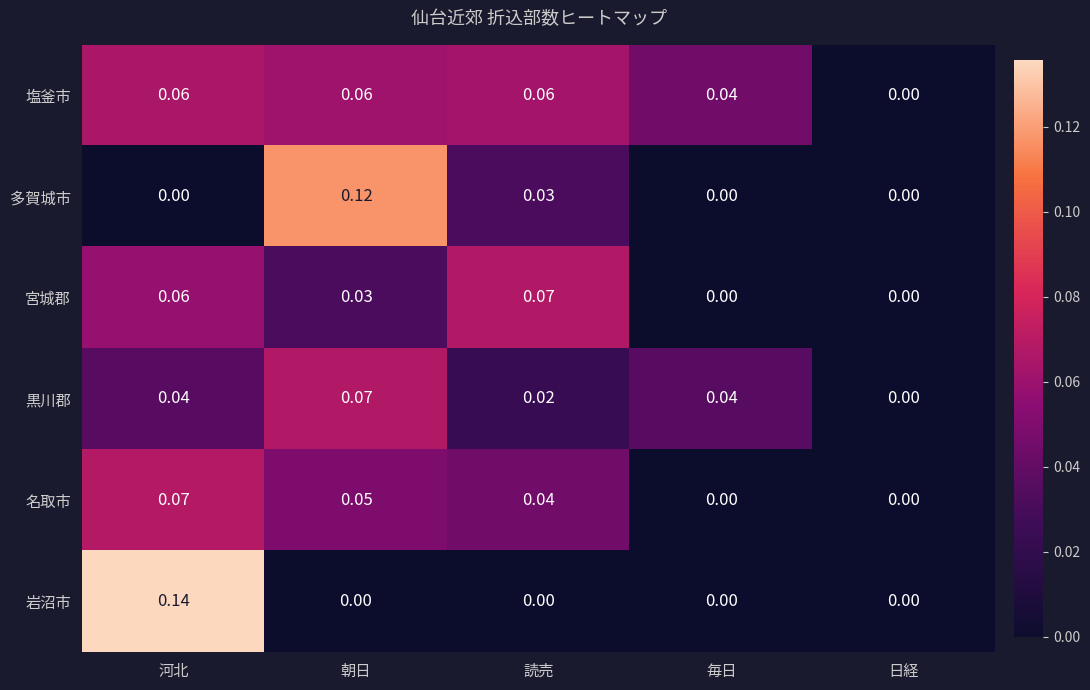

Which series has the largest range (max minus min)?

岩沼市